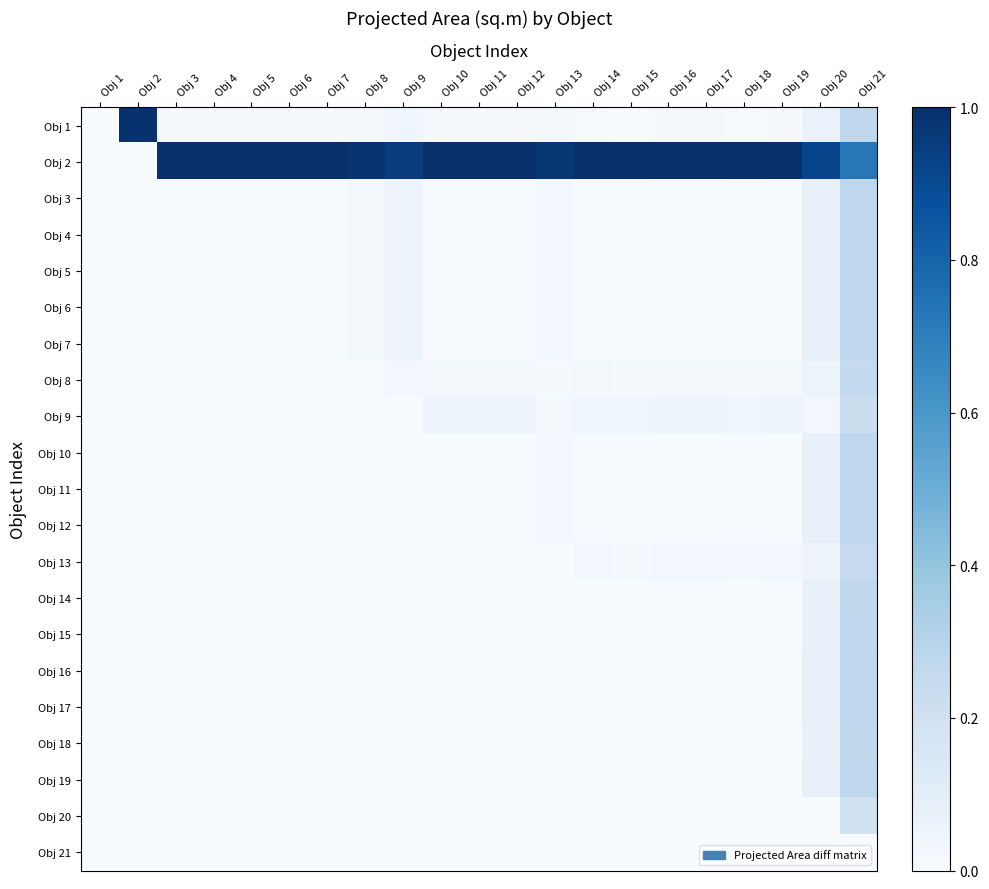

Which category has the highest value across all series?

Obj 3